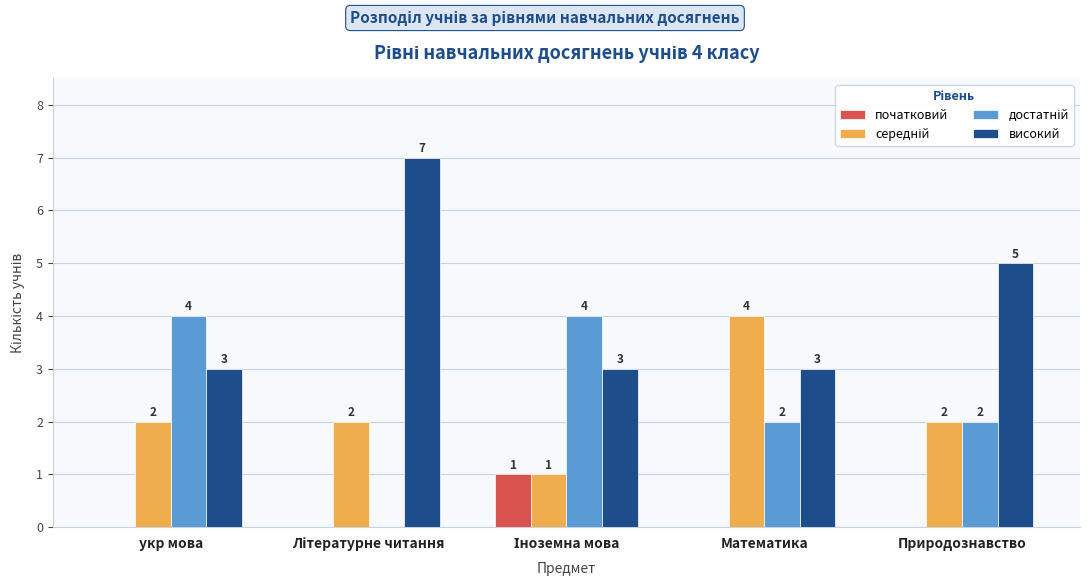

The високий series shows 4 at укр мова. True or false?

False